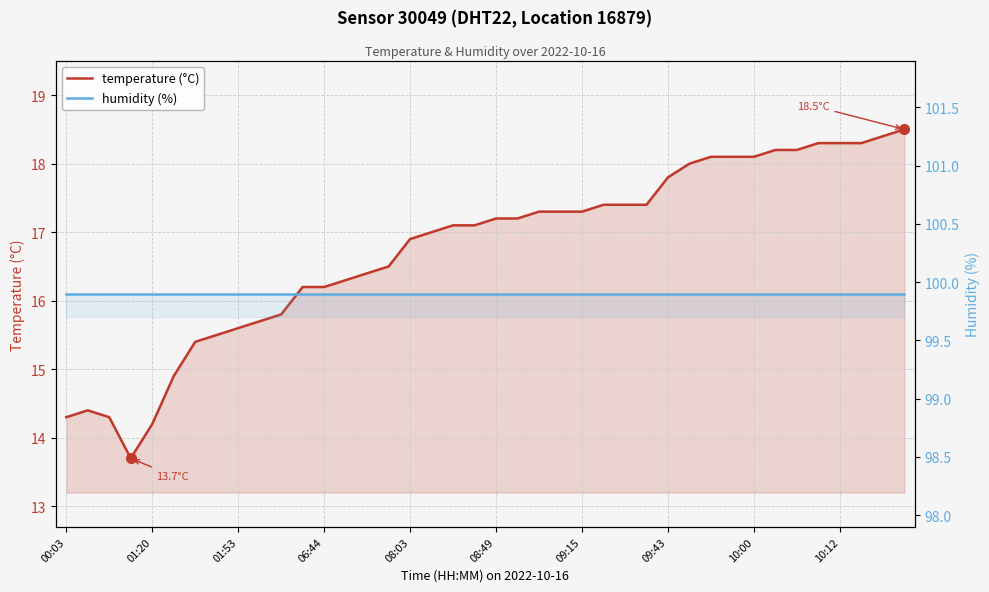

True or false: humidity has more than 0 points higher than both neighbors.

False